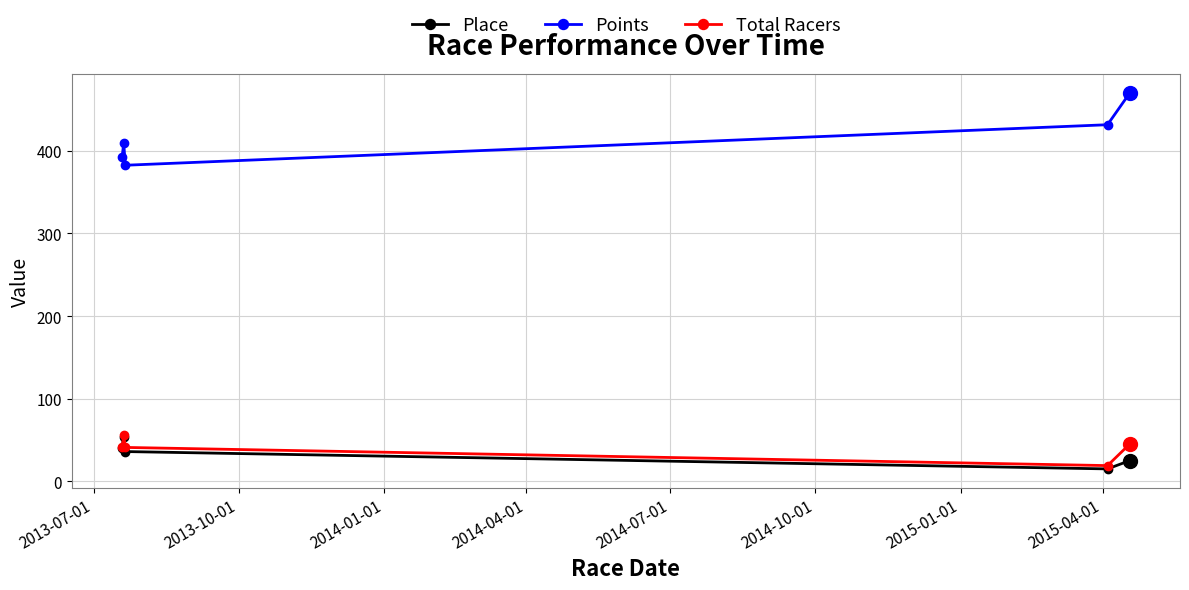

In Place, how many points are higher than both neighbors (excluding endpoints)?

1